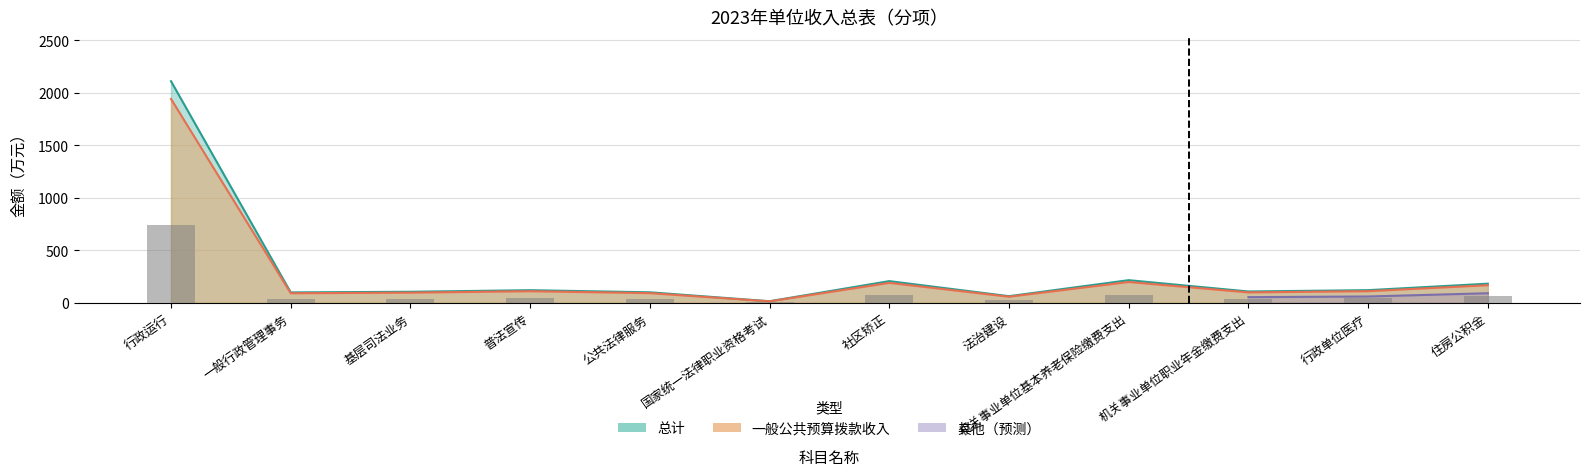

How many values in the 总计 series are below 120?

6